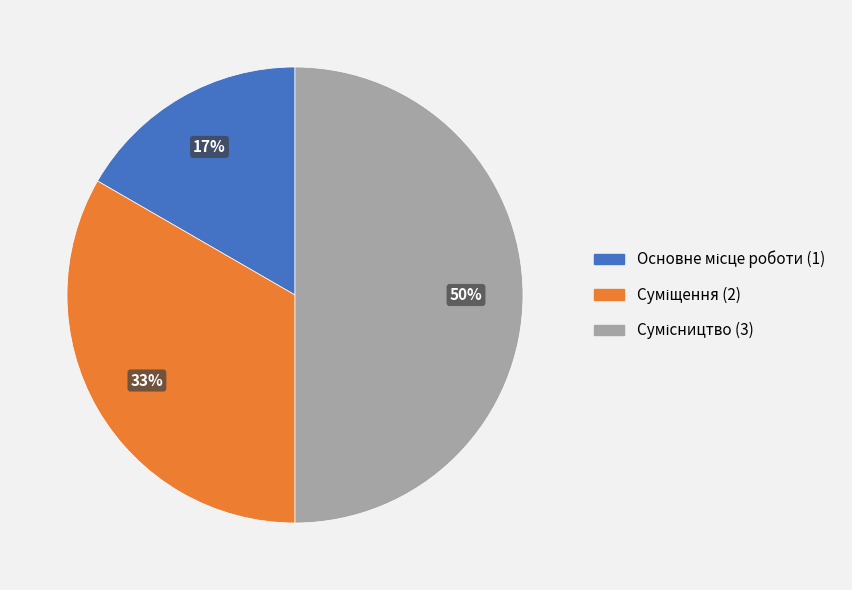

To the nearest percent, what is the average slice percentage?

33%